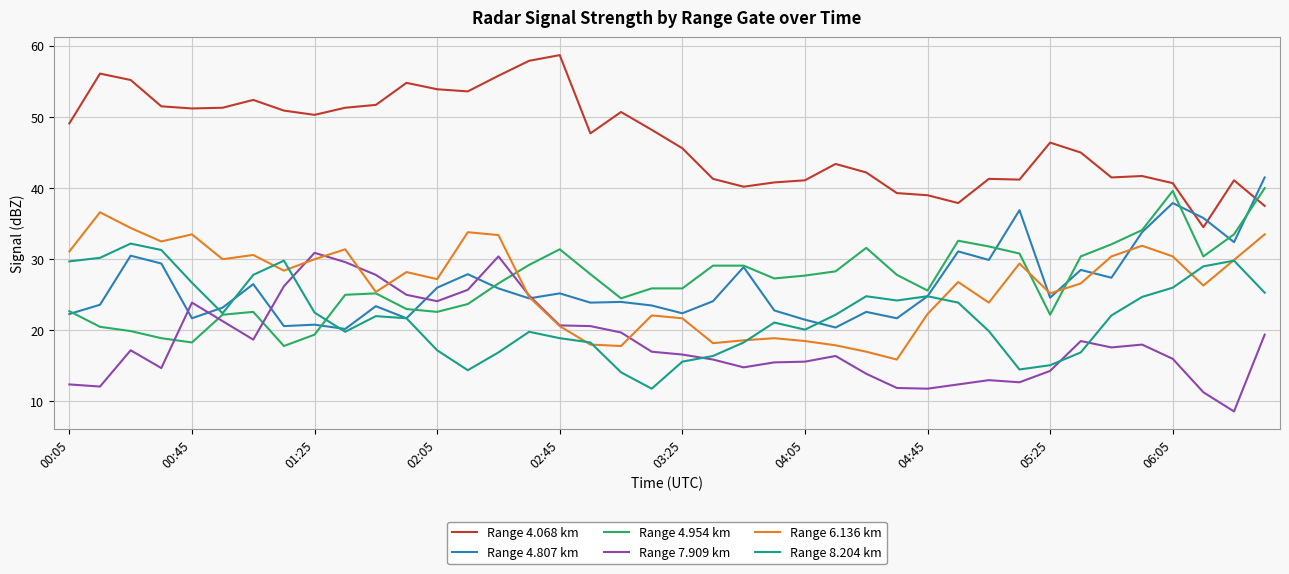

What is the sum of all Range 8.204 km values?

882.2